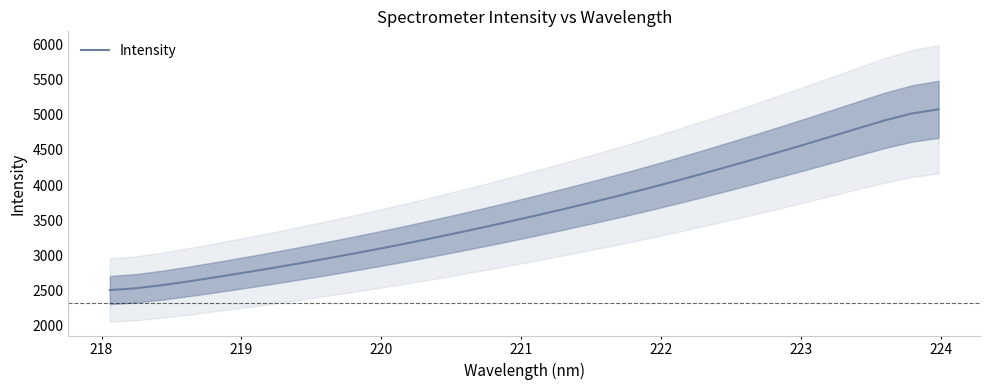

What is the smallest value displayed?

2504.7